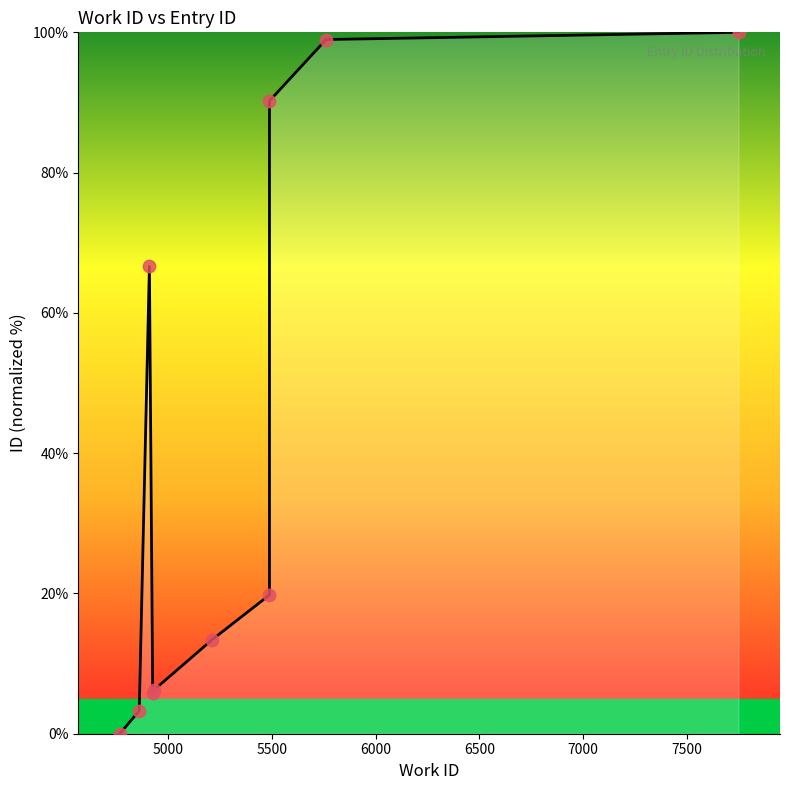

Between 7500 and 5500, which is larger?

5500